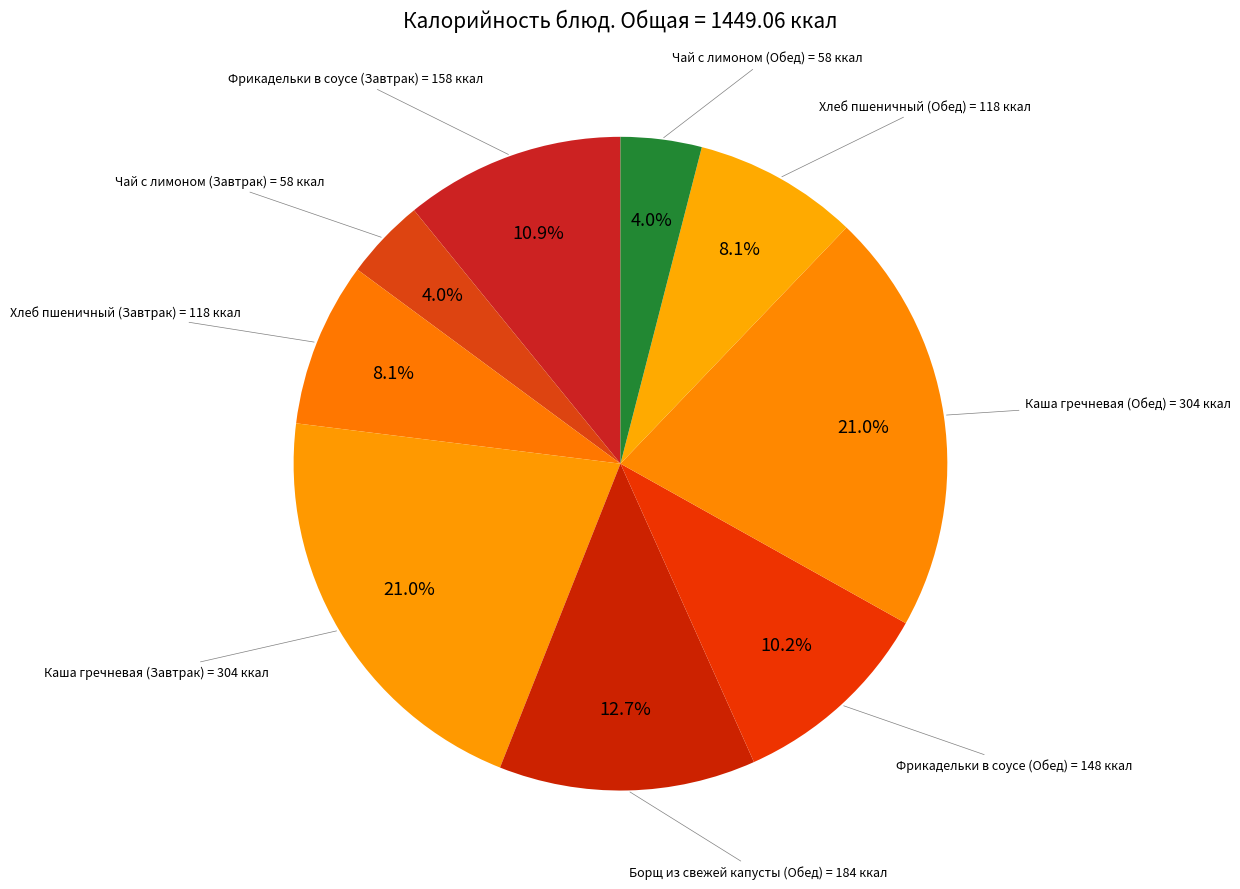

How many segments does this pie chart have?

9